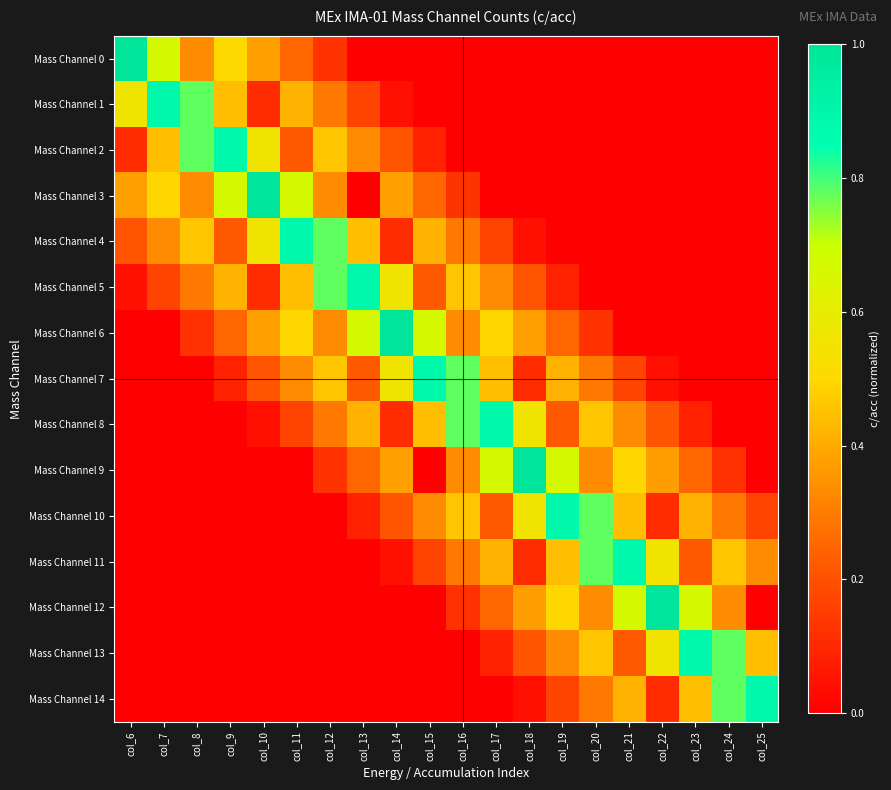

Reading right to left, list all the values displayed in this chart.

Mass Channel 0: col_25=0.0	col_24=0.0	col_23=0.0	col_22=0.0	col_21=0.0	col_20=0.0	col_19=0.0	col_18=0.0	col_17=0.0	col_16=0.0	col_15=0.0	col_14=0.0	col_13=0.0	col_12=0.1	col_11=0.2	col_10=0.4	col_9=0.5	col_8=0.3	col_7=0.7	col_6=1.0
Mass Channel 1: col_25=0.0	col_24=0.0	col_23=0.0	col_22=0.0	col_21=0.0	col_20=0.0	col_19=0.0	col_18=0.0	col_17=0.0	col_16=0.0	col_15=0.0	col_14=0.0	col_13=0.2	col_12=0.3	col_11=0.4	col_10=0.1	col_9=0.4	col_8=0.8	col_7=0.9	col_6=0.6
Mass Channel 2: col_25=0.0	col_24=0.0	col_23=0.0	col_22=0.0	col_21=0.0	col_20=0.0	col_19=0.0	col_18=0.0	col_17=0.0	col_16=0.0	col_15=0.1	col_14=0.2	col_13=0.3	col_12=0.5	col_11=0.2	col_10=0.6	col_9=0.9	col_8=0.8	col_7=0.4	col_6=0.1
Mass Channel 3: col_25=0.0	col_24=0.0	col_23=0.0	col_22=0.0	col_21=0.0	col_20=0.0	col_19=0.0	col_18=0.0	col_17=0.0	col_16=0.1	col_15=0.2	col_14=0.4	col_13=0.0	col_12=0.3	col_11=0.7	col_10=1.0	col_9=0.7	col_8=0.3	col_7=0.5	col_6=0.4
Mass Channel 4: col_25=0.0	col_24=0.0	col_23=0.0	col_22=0.0	col_21=0.0	col_20=0.0	col_19=0.0	col_18=0.0	col_17=0.2	col_16=0.3	col_15=0.4	col_14=0.1	col_13=0.4	col_12=0.8	col_11=0.9	col_10=0.6	col_9=0.2	col_8=0.5	col_7=0.3	col_6=0.2
Mass Channel 5: col_25=0.0	col_24=0.0	col_23=0.0	col_22=0.0	col_21=0.0	col_20=0.0	col_19=0.1	col_18=0.2	col_17=0.3	col_16=0.5	col_15=0.2	col_14=0.6	col_13=0.9	col_12=0.8	col_11=0.4	col_10=0.1	col_9=0.4	col_8=0.3	col_7=0.2	col_6=0.0
Mass Channel 6: col_25=0.0	col_24=0.0	col_23=0.0	col_22=0.0	col_21=0.0	col_20=0.1	col_19=0.2	col_18=0.4	col_17=0.5	col_16=0.3	col_15=0.7	col_14=1.0	col_13=0.7	col_12=0.3	col_11=0.5	col_10=0.4	col_9=0.2	col_8=0.1	col_7=0.0	col_6=0.0
Mass Channel 7: col_25=0.0	col_24=0.0	col_23=0.0	col_22=0.0	col_21=0.2	col_20=0.3	col_19=0.4	col_18=0.1	col_17=0.4	col_16=0.8	col_15=0.9	col_14=0.6	col_13=0.2	col_12=0.5	col_11=0.3	col_10=0.2	col_9=0.1	col_8=0.0	col_7=0.0	col_6=0.0
Mass Channel 8: col_25=0.0	col_24=0.0	col_23=0.1	col_22=0.2	col_21=0.3	col_20=0.5	col_19=0.2	col_18=0.6	col_17=0.9	col_16=0.8	col_15=0.4	col_14=0.1	col_13=0.4	col_12=0.3	col_11=0.2	col_10=0.0	col_9=0.0	col_8=0.0	col_7=0.0	col_6=0.0
Mass Channel 9: col_25=0.0	col_24=0.1	col_23=0.2	col_22=0.4	col_21=0.5	col_20=0.3	col_19=0.7	col_18=1.0	col_17=0.7	col_16=0.3	col_15=0.0	col_14=0.4	col_13=0.2	col_12=0.1	col_11=0.0	col_10=0.0	col_9=0.0	col_8=0.0	col_7=0.0	col_6=0.0
Mass Channel 10: col_25=0.2	col_24=0.3	col_23=0.4	col_22=0.1	col_21=0.4	col_20=0.8	col_19=0.9	col_18=0.6	col_17=0.2	col_16=0.5	col_15=0.3	col_14=0.2	col_13=0.1	col_12=0.0	col_11=0.0	col_10=0.0	col_9=0.0	col_8=0.0	col_7=0.0	col_6=0.0
Mass Channel 11: col_25=0.3	col_24=0.5	col_23=0.2	col_22=0.6	col_21=0.9	col_20=0.8	col_19=0.4	col_18=0.1	col_17=0.4	col_16=0.3	col_15=0.2	col_14=0.0	col_13=0.0	col_12=0.0	col_11=0.0	col_10=0.0	col_9=0.0	col_8=0.0	col_7=0.0	col_6=0.0
Mass Channel 12: col_25=0.0	col_24=0.3	col_23=0.7	col_22=1.0	col_21=0.7	col_20=0.3	col_19=0.5	col_18=0.4	col_17=0.2	col_16=0.1	col_15=0.0	col_14=0.0	col_13=0.0	col_12=0.0	col_11=0.0	col_10=0.0	col_9=0.0	col_8=0.0	col_7=0.0	col_6=0.0
Mass Channel 13: col_25=0.4	col_24=0.8	col_23=0.9	col_22=0.6	col_21=0.2	col_20=0.5	col_19=0.3	col_18=0.2	col_17=0.1	col_16=0.0	col_15=0.0	col_14=0.0	col_13=0.0	col_12=0.0	col_11=0.0	col_10=0.0	col_9=0.0	col_8=0.0	col_7=0.0	col_6=0.0
Mass Channel 14: col_25=0.9	col_24=0.8	col_23=0.4	col_22=0.1	col_21=0.4	col_20=0.3	col_19=0.2	col_18=0.0	col_17=0.0	col_16=0.0	col_15=0.0	col_14=0.0	col_13=0.0	col_12=0.0	col_11=0.0	col_10=0.0	col_9=0.0	col_8=0.0	col_7=0.0	col_6=0.0